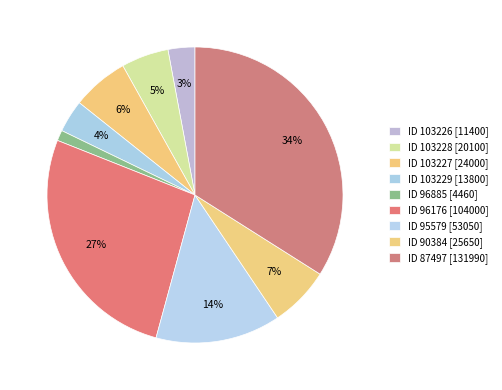

Count the number of slices in the pie.

9